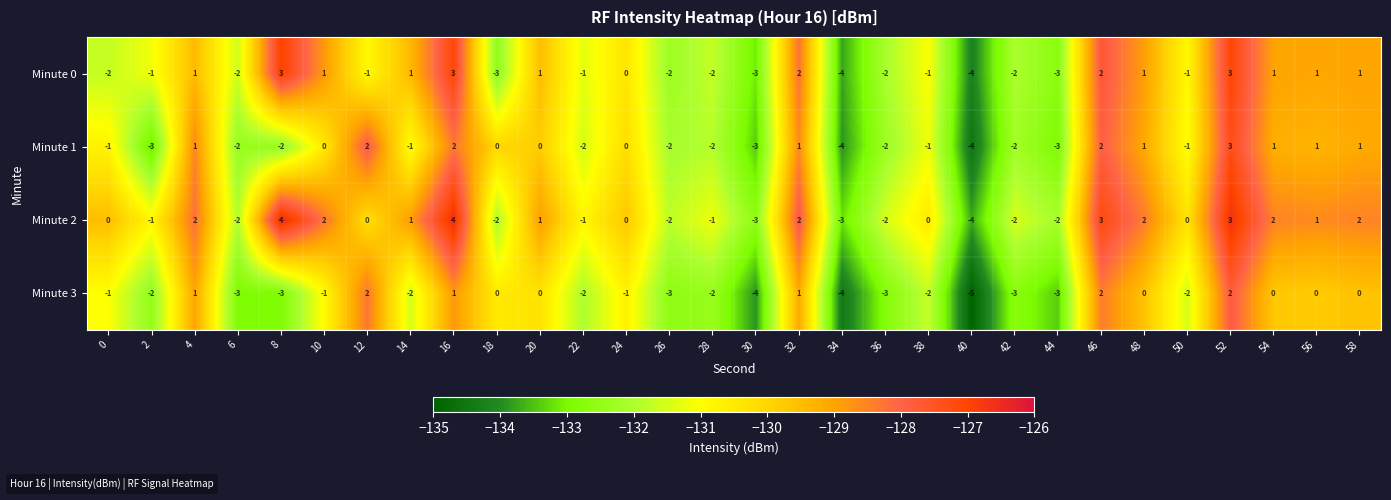

The Minute 0 series shows -2 at 6. True or false?

True